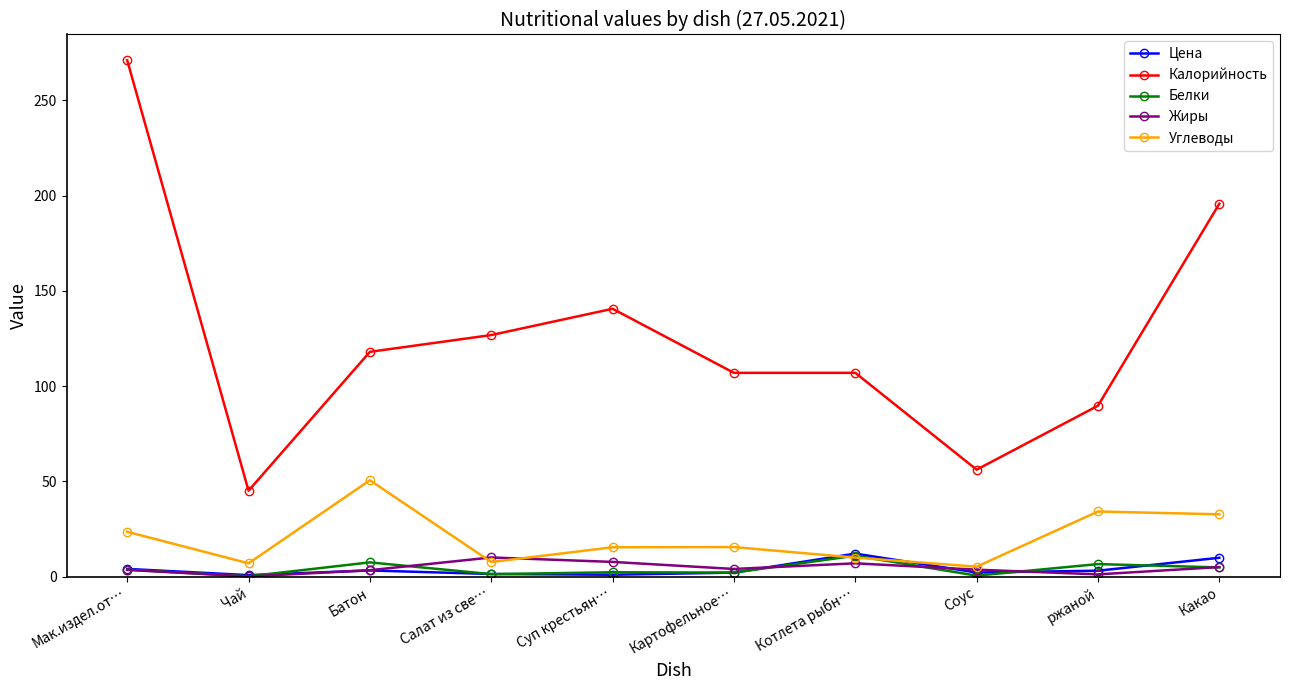

Which series has the widest spread of values?

Калорийность